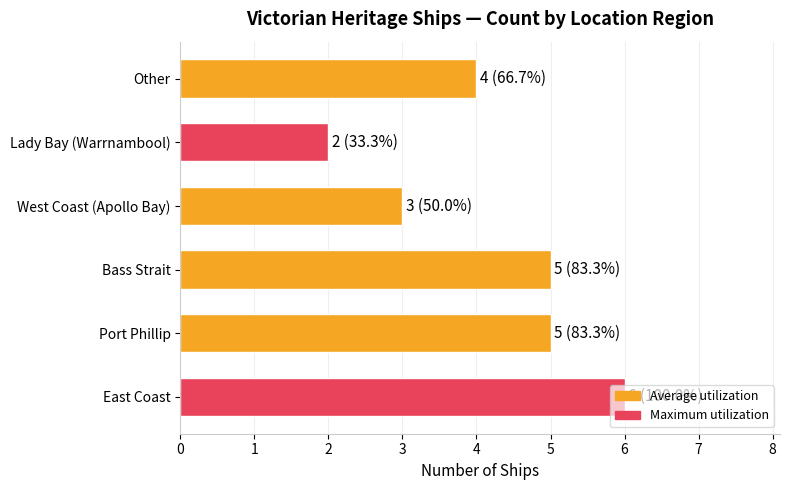

How many values are below 5?

3